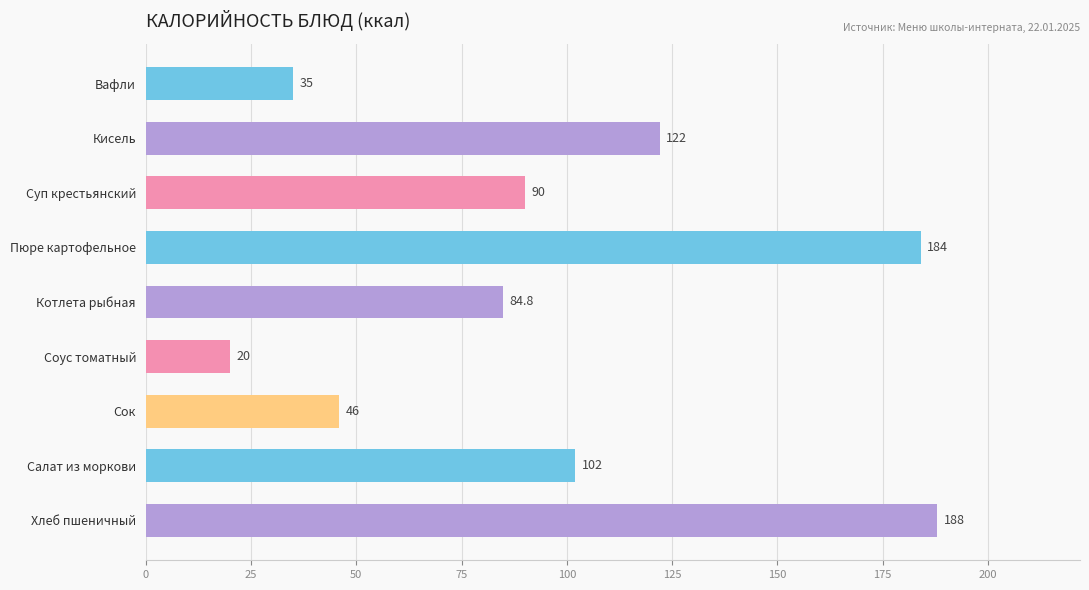

True or false: the data shows 301.7 at Пюре картофельное.

False